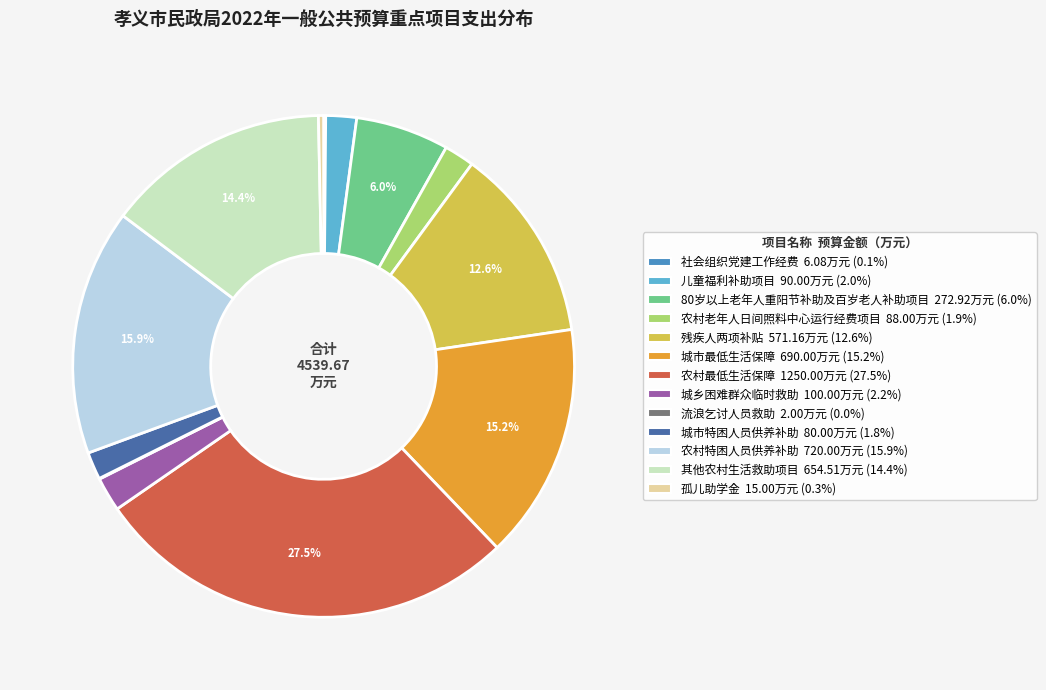

Approximately how many times larger is the value at 残疾人两项补贴 compared to 儿童福利补助项目?

6.3